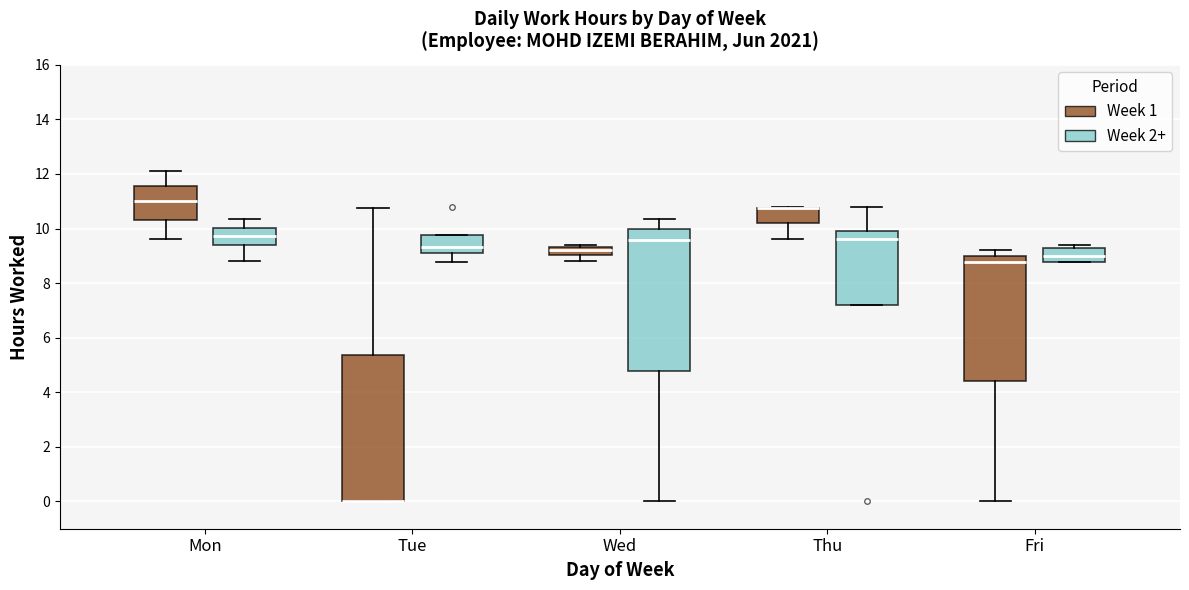

Reading left to right, transcribe this box plot: for each box, give where its median line is, the range the box spans, and where its two whiskers end, as read against the y-axis. The values are not printed on the chart, so give them approximately, as read against the axis.

Mon (Week 1): median 11.0, box 10.4 to 11.6, whiskers 9.6 to 12.2
Mon (Week 2+): median 9.8, box 9.4 to 10.0, whiskers 8.8 to 10.4
Tue (Week 1): median 0.0 (drawn on the box's lower edge), box 0.0 to 5.4, whiskers 0.0 to 10.8
Tue (Week 2+): median 9.4, box 9.2 to 9.8, whiskers 8.8 to 9.8
Wed (Week 1): median 9.2, box 9.0 to 9.4, whiskers 8.8 to 9.4 (just above the box's upper edge)
Wed (Week 2+): median 9.6, box 4.8 to 10.0, whiskers 0.0 to 10.4
Thu (Week 1): median 10.8 (drawn on the box's upper edge), box 10.2 to 10.8, whiskers 9.6 to 10.8
Thu (Week 2+): median 9.6, box 7.2 to 10.0, whiskers 7.2 to 10.8
Fri (Week 1): median 8.8, box 4.4 to 9.0, whiskers 0.0 to 9.2
Fri (Week 2+): median 9.0, box 8.8 to 9.2, whiskers 8.8 to 9.4